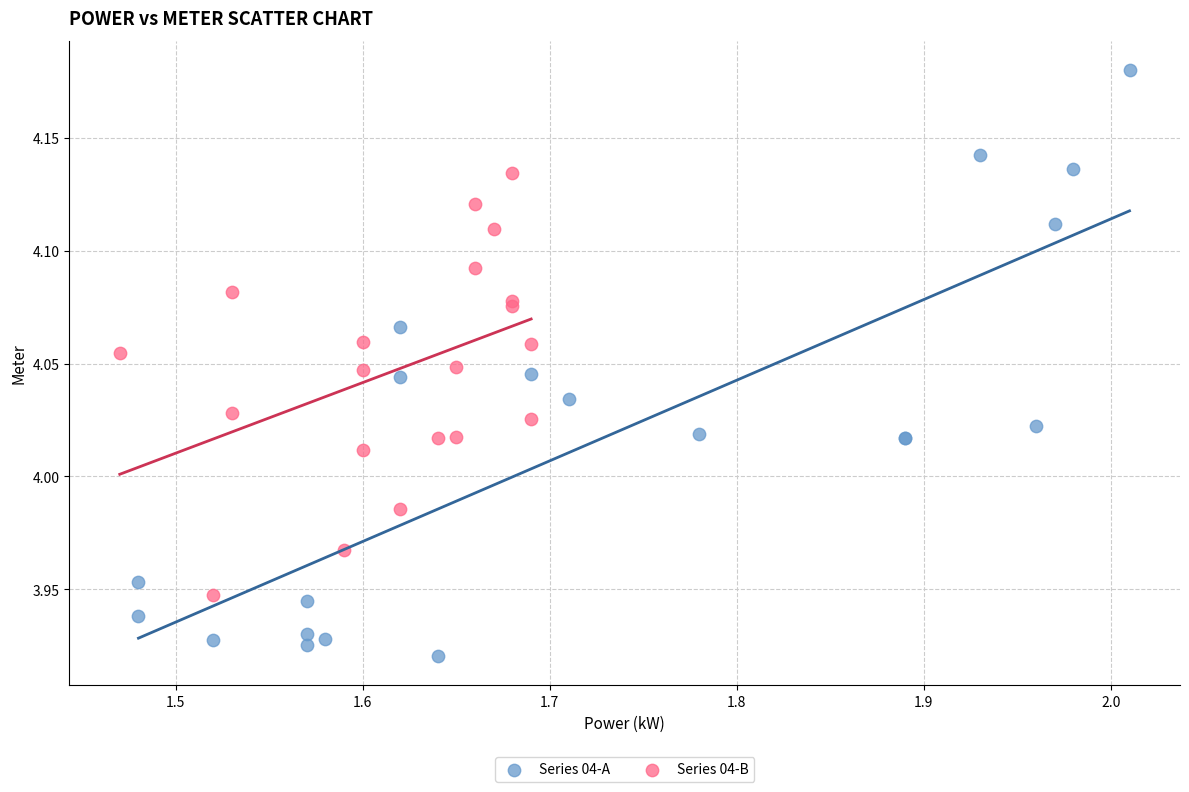

Which series contains the highest Y value?

Series 04-A